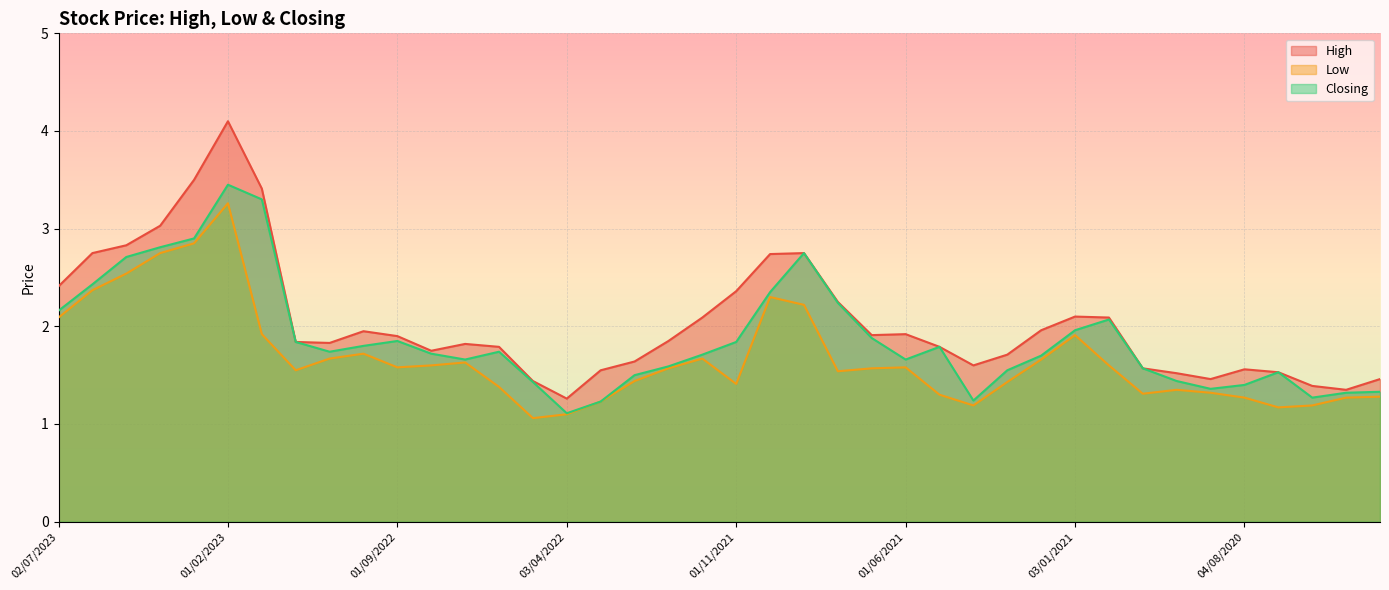

Which has a higher value, 03/04/2022 or 01/12/2021?

01/12/2021